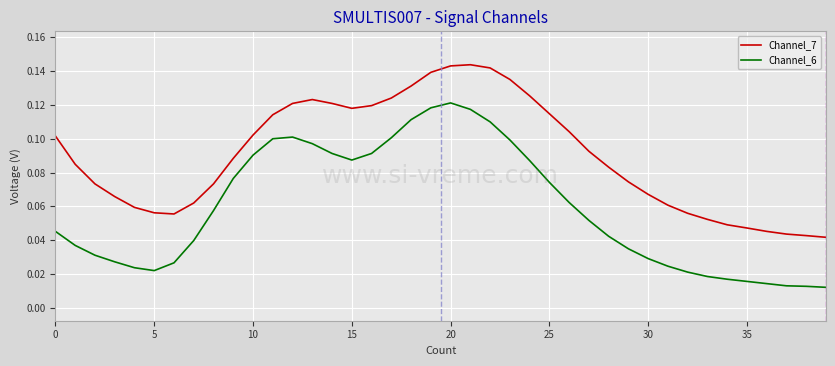

List the series in order of their overall mean, lowest first.

Channel_6, Channel_7